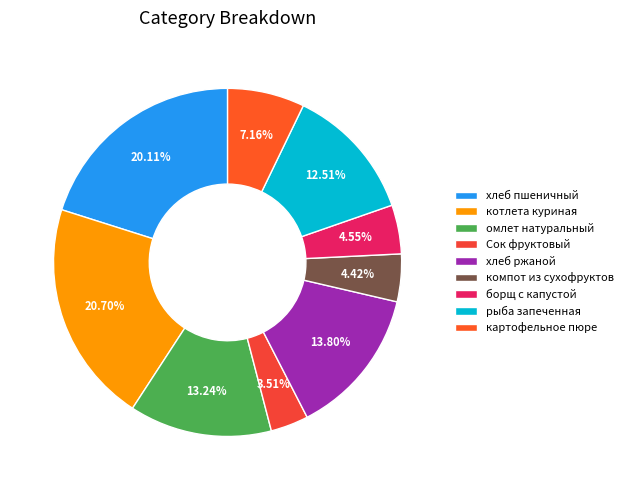

To the nearest percent, what is the combined percentage of хлеб ржаной and котлета куриная?

35%